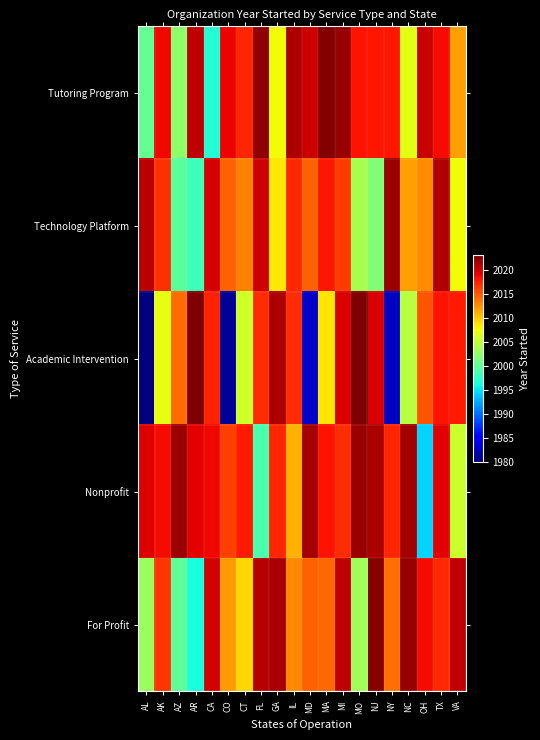

What is the maximum value shown in the chart?

2023.0